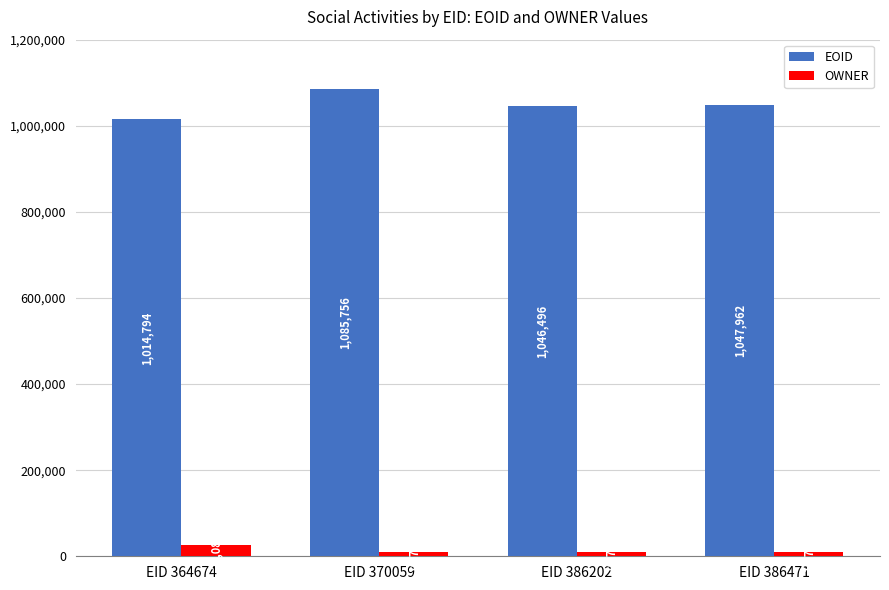

Is it true that EOID equals 368827 at EID 386471?

False